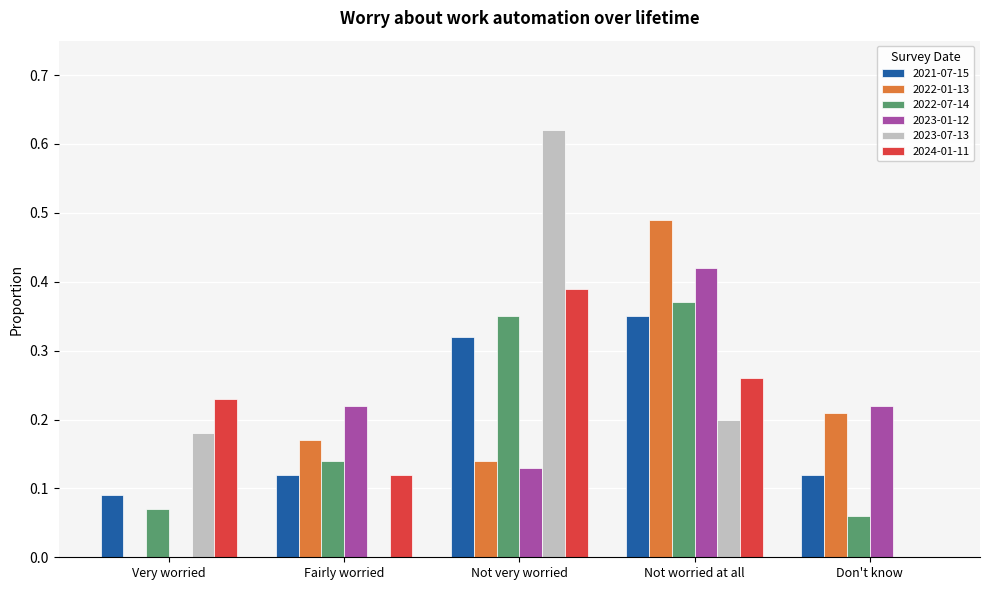

The value of 2023-07-13 at Very worried is 0.1. True or false?

False